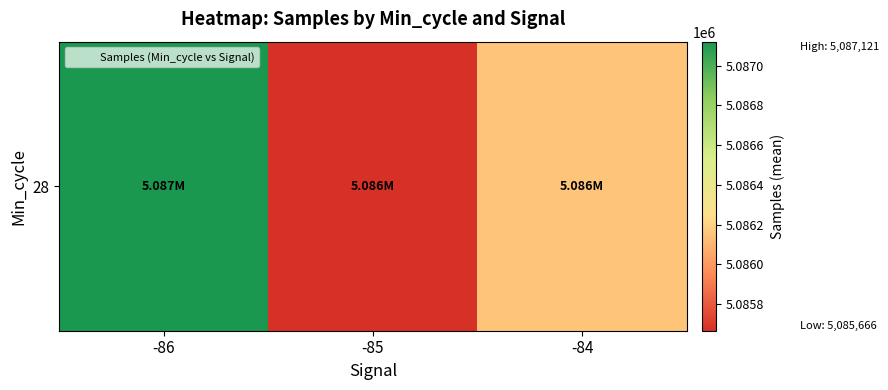

Where is the data nearest to the value 5086393?

-84